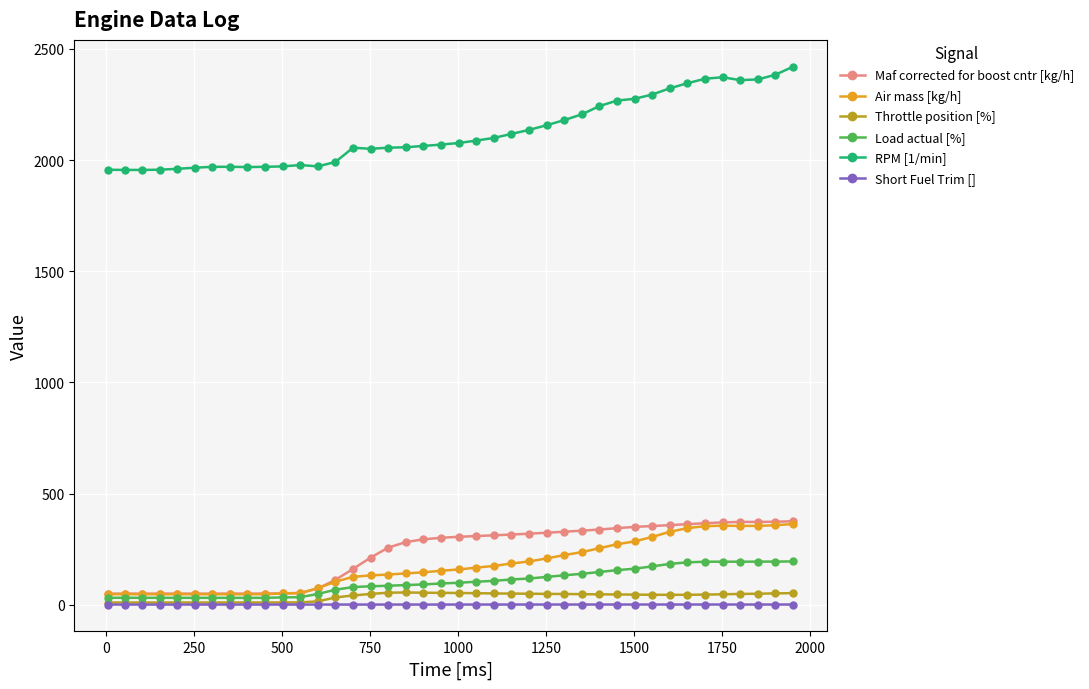

Which series has the largest total across all categories?

RPM [1/min]